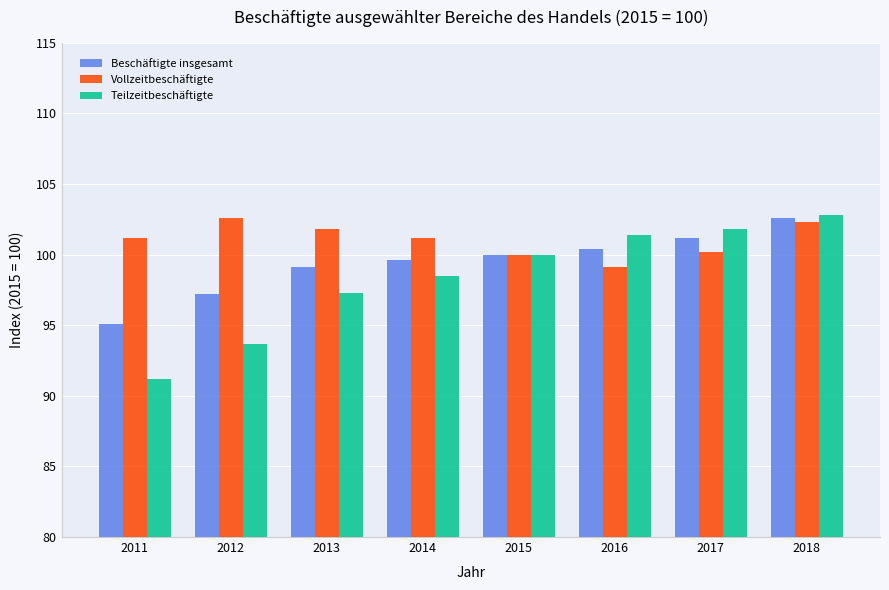

At which label does Teilzeitbeschäftigte reach its minimum?

2011